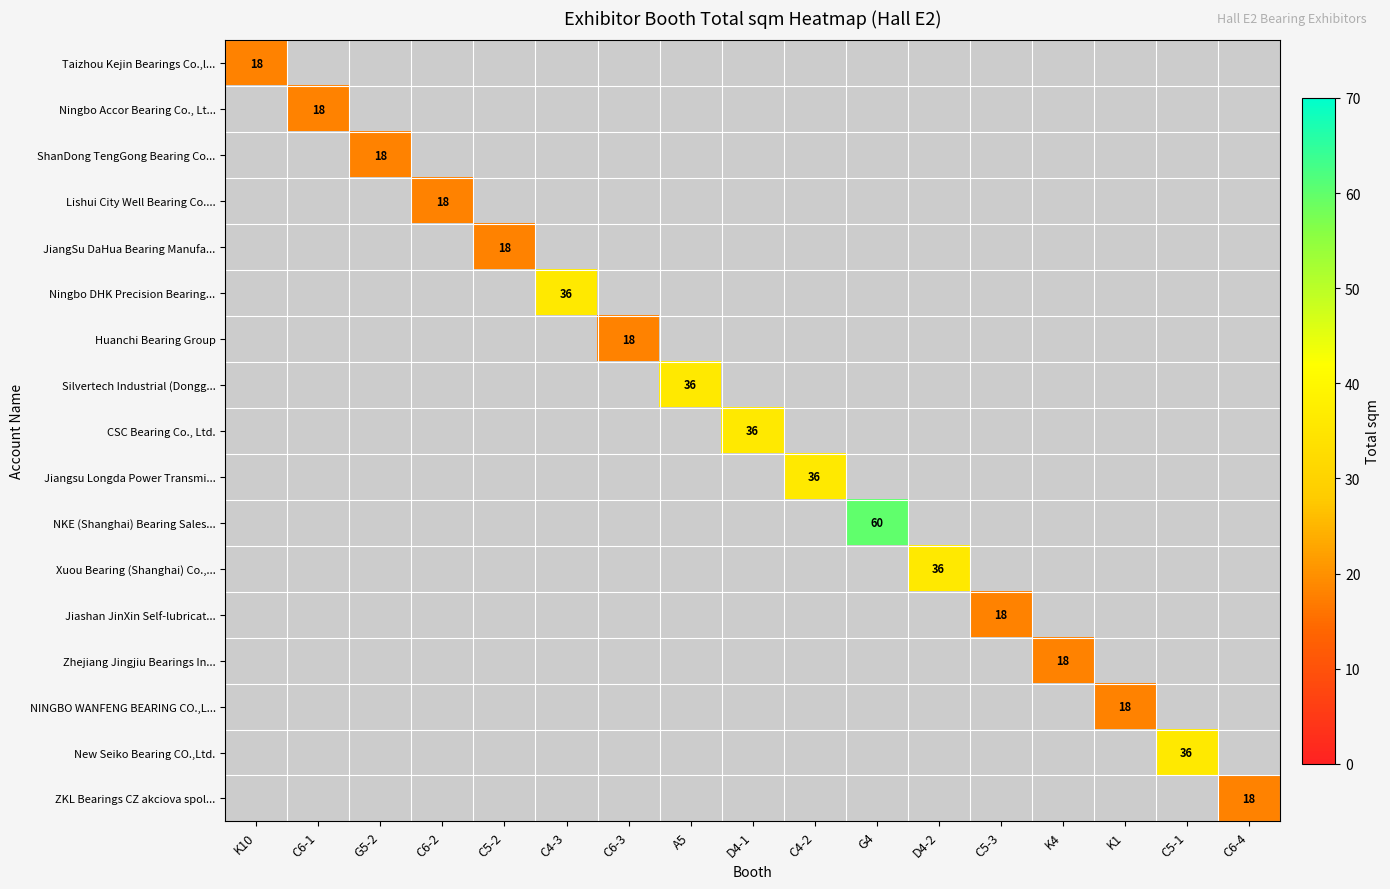

Which category has the highest value across all series?

G4